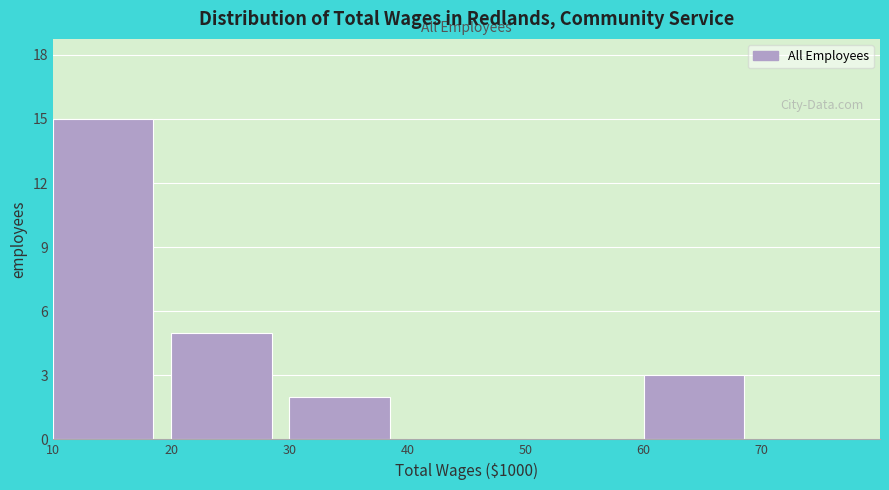

Reading left to right, extract all data points from this chart.

10=15	20=5	30=2	40=0	50=0	60=3	70=0